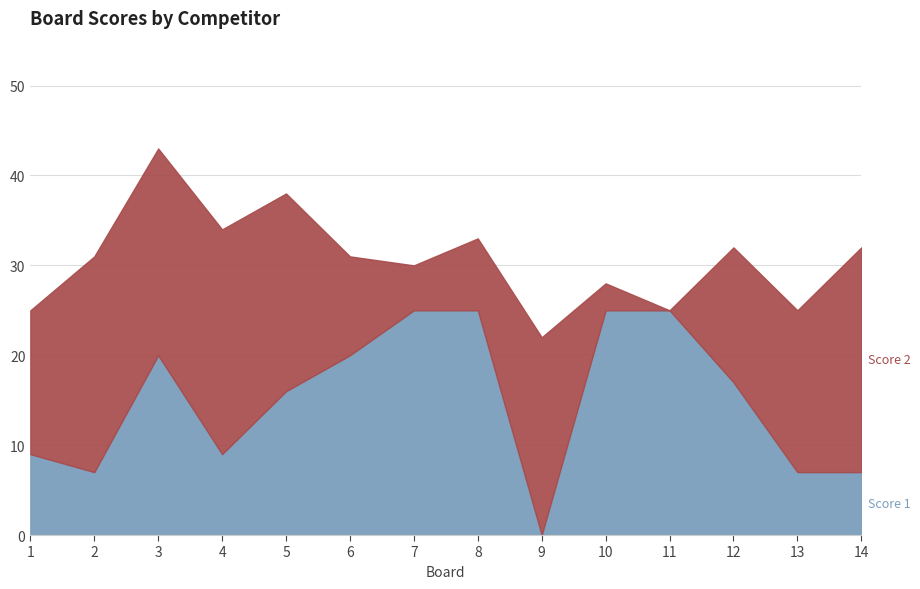

Reading left to right, transcribe all the data shown in this chart.

Score 1: 9	7	20	9	16	20	25	25	0	25	25	17	7	7
Score 2: 16	24	23	25	22	11	5	8	22	3	0	15	18	25